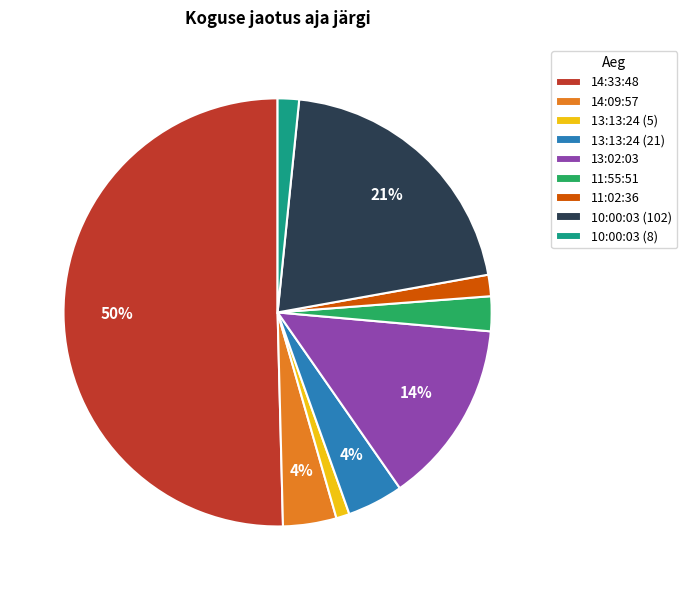

To the nearest percent, what percentage of the pie is 13:13:24 (21)?

4%